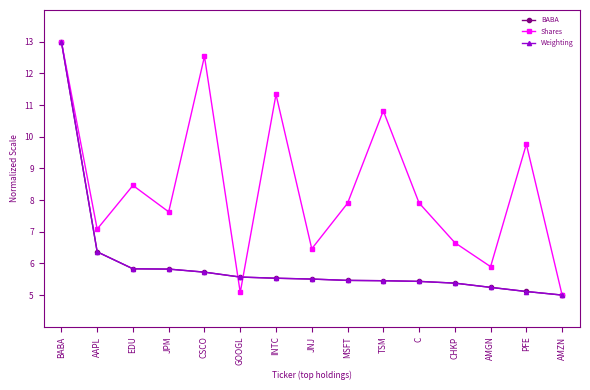

What position from the right is TSM?

6